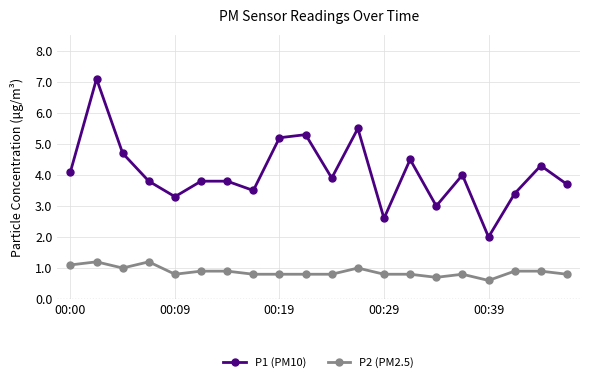

What is the value of the P1 (PM10) point at the 20th from the left?

3.7